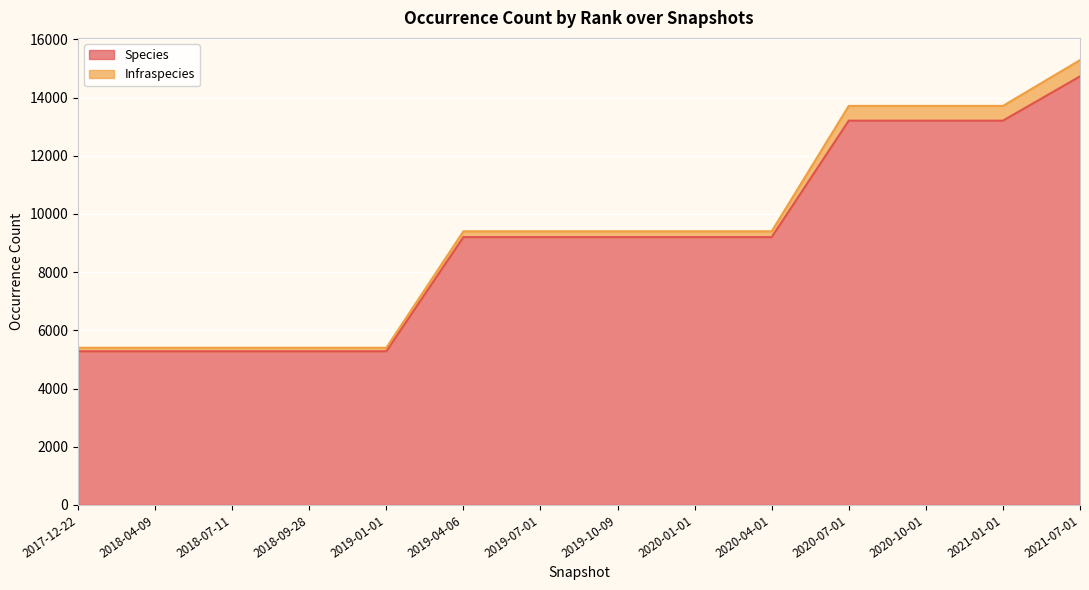

The chart shows a value of 7476 at 2018-07-11. True or false?

False